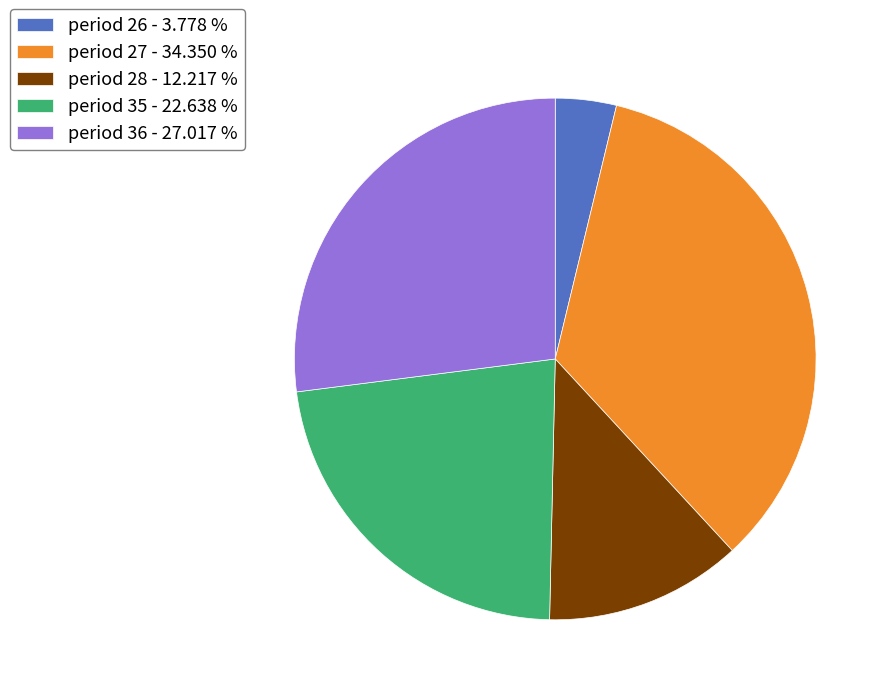

True or false: period 35 accounts for 12% of the total.

False